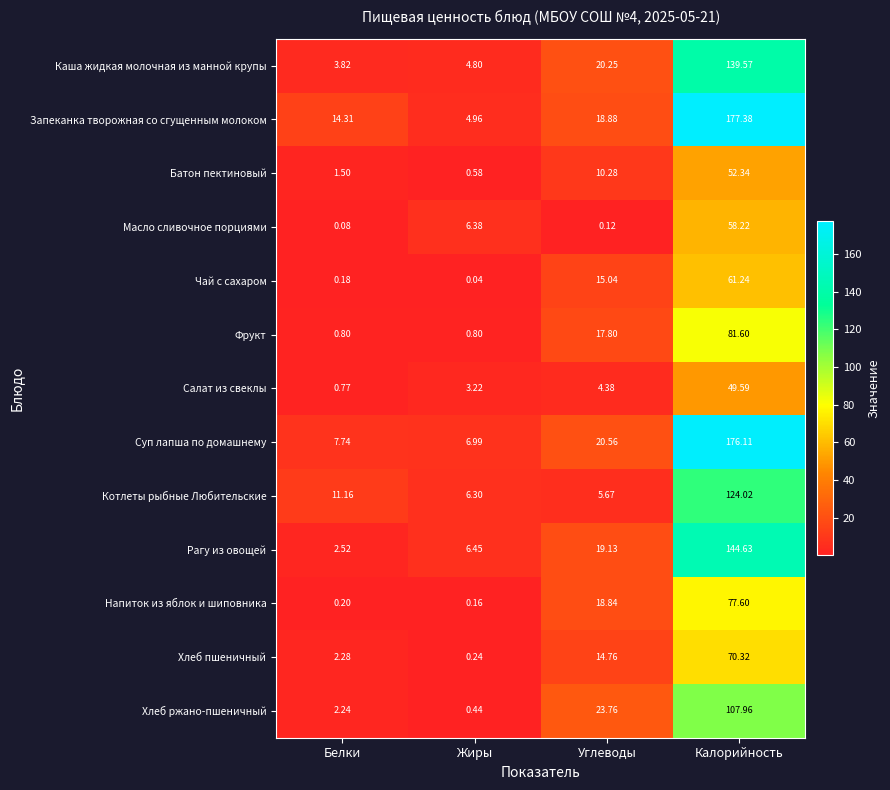

Which series has the largest total across all categories?

Запеканка творожная со сгущенным молоком